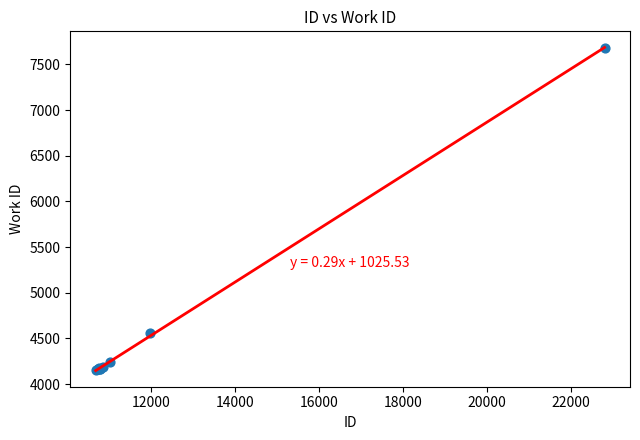

What Y value in the scatter plot is closest to 5917?

4555